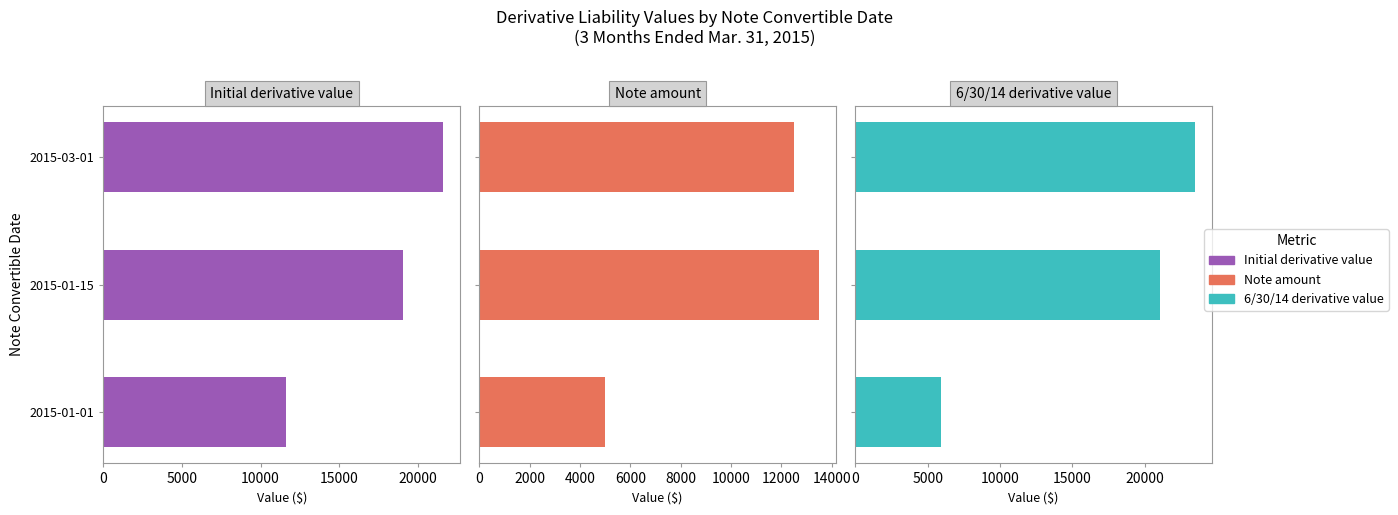

Reading left to right, what are all the values shown in this chart?

Initial derivative value: 11639	19026	21608
Note amount: 5000	13500	12500
6/30/14 derivative value: 5933	21063	23470